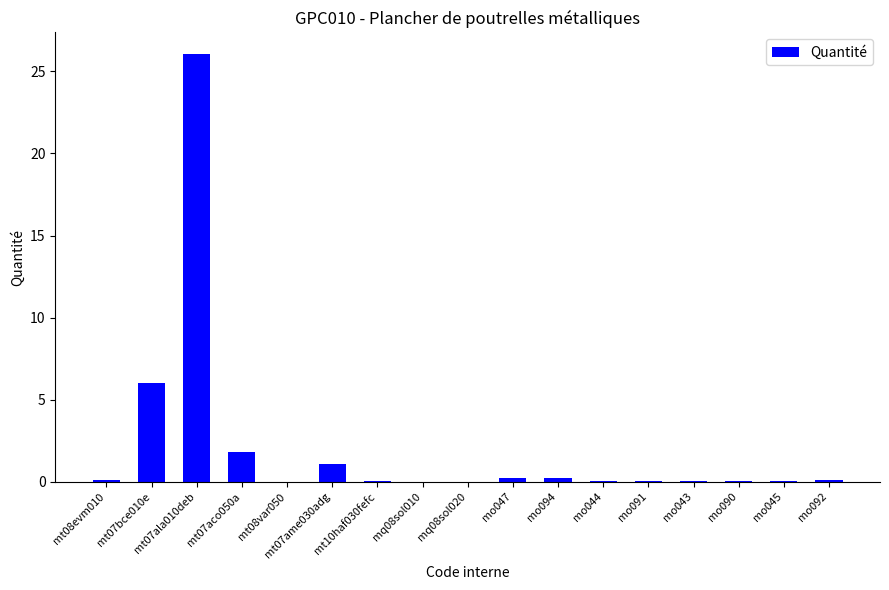

Is it true that the value at mt07aco050a is 1.8?

True